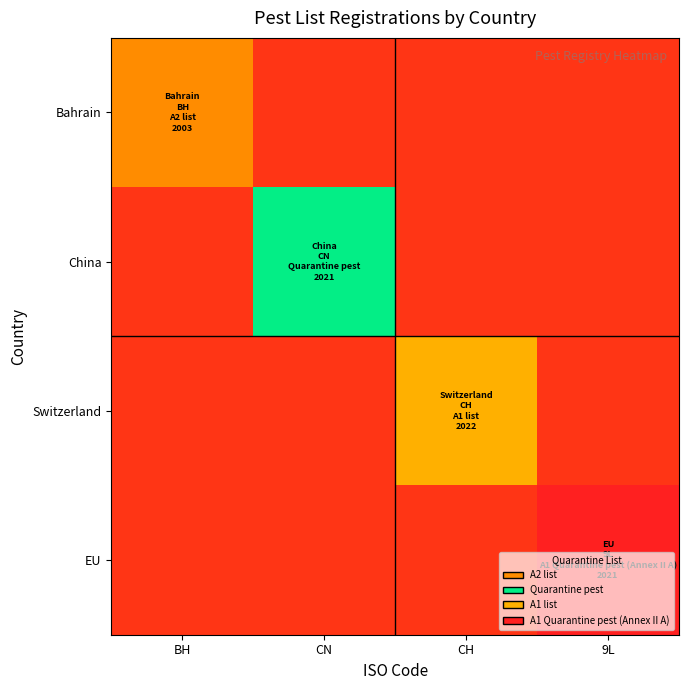

At which category does the chart reach its peak across all series?

9L